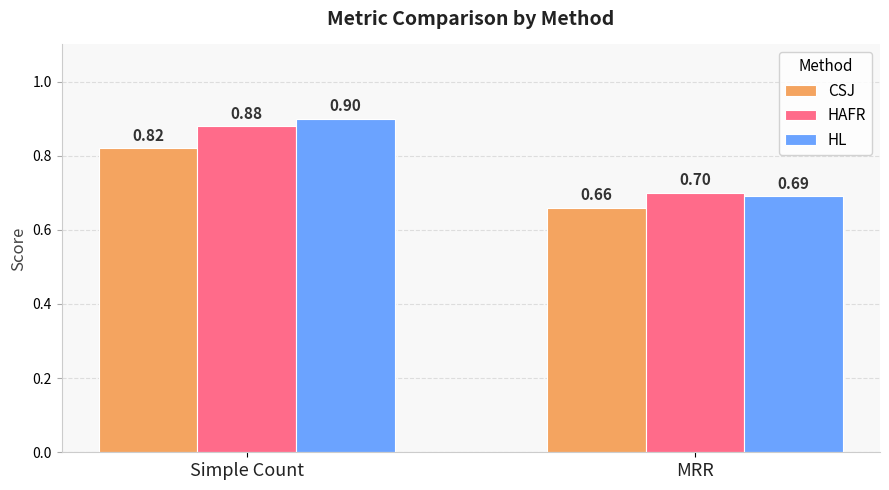

What is the label of the 1st bar from the left?

Simple Count